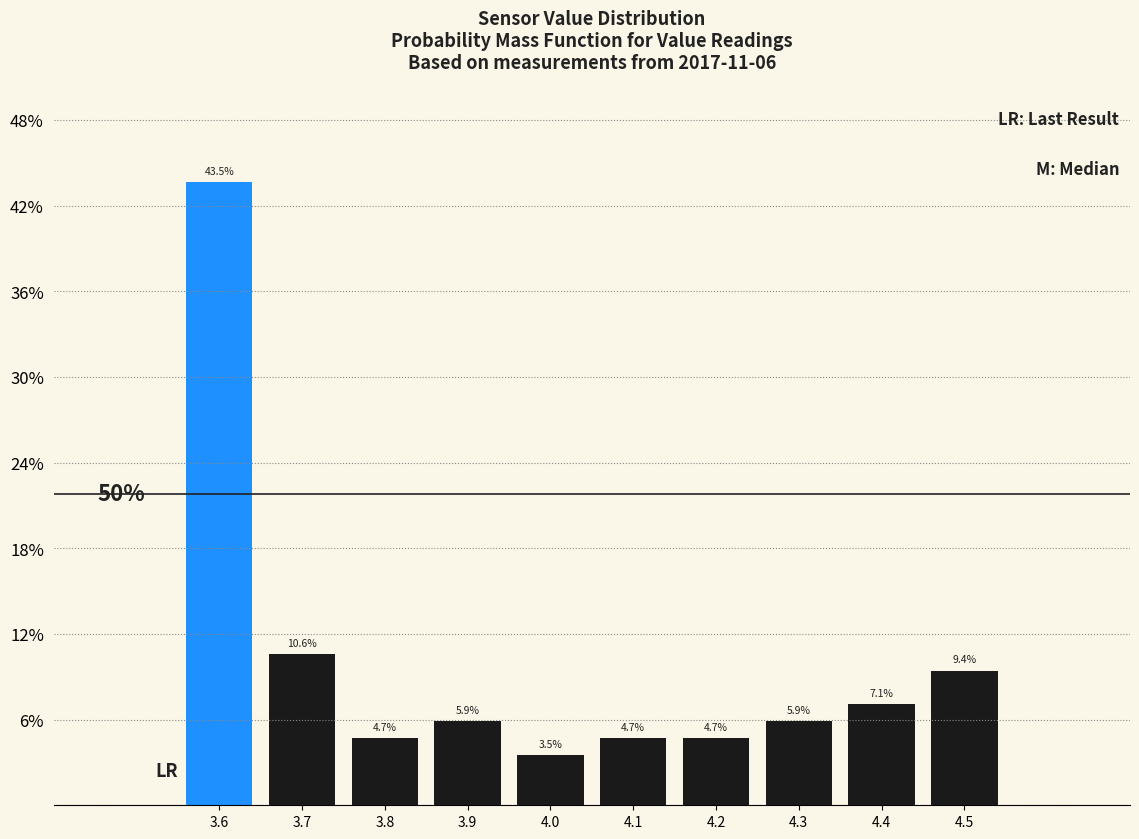

Does the chart contain any negative values?

No